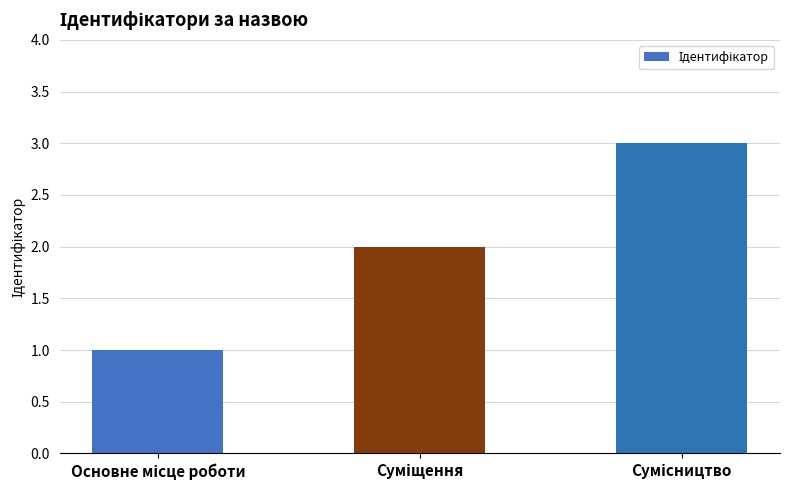

How many values are between 1 and 3?

3